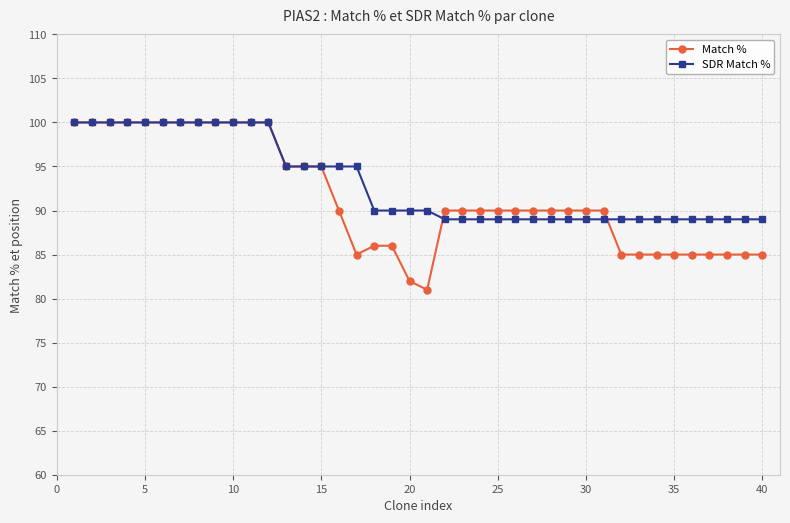

At how many categories does at least one series exceed 93?

17